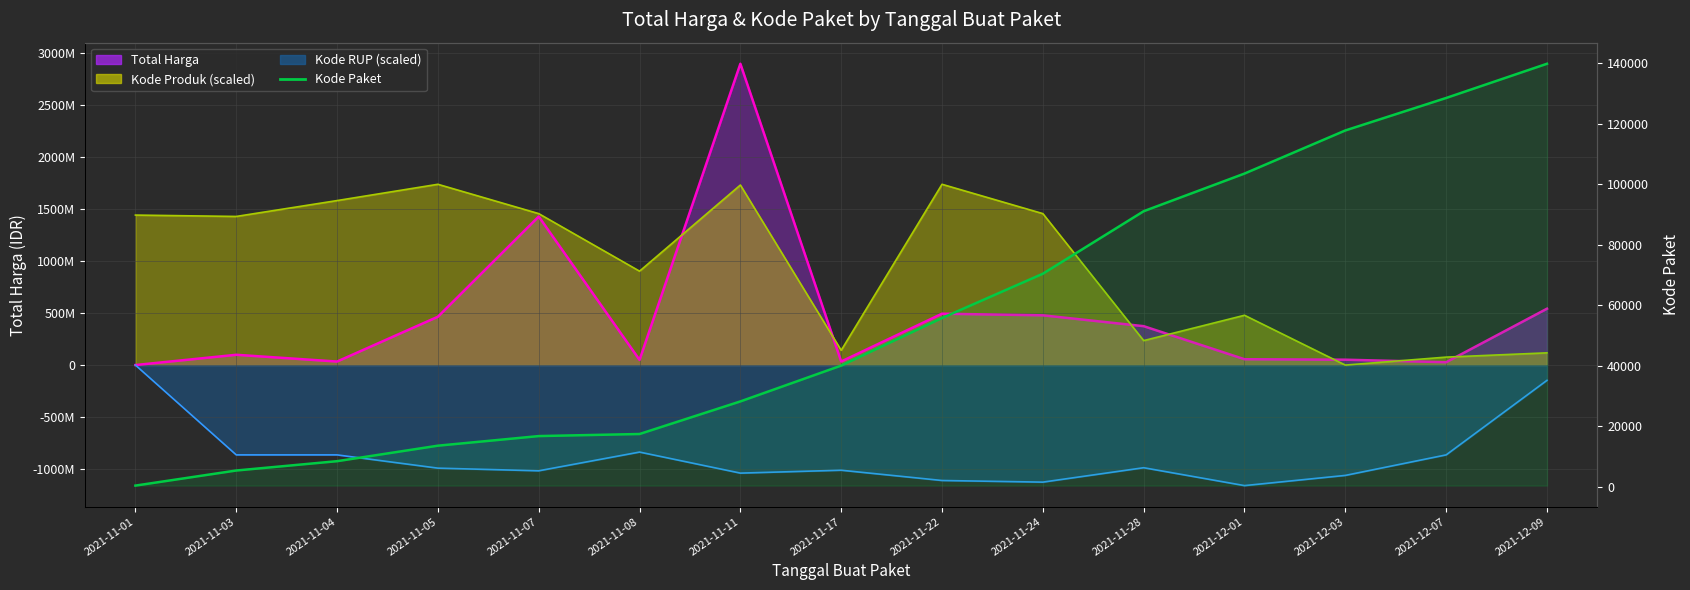

Reading left to right, list all the values displayed in this chart.

2021-11-01=464	2021-11-03=5449	2021-11-04=8530	2021-11-05=13652	2021-11-07=16823	2021-11-08=17509	2021-11-11=28271	2021-11-17=40112	2021-11-22=55826	2021-11-24=70453	2021-11-28=91101	2021-12-01=103541	2021-12-03=117783	2021-12-07=128516	2021-12-09=139817